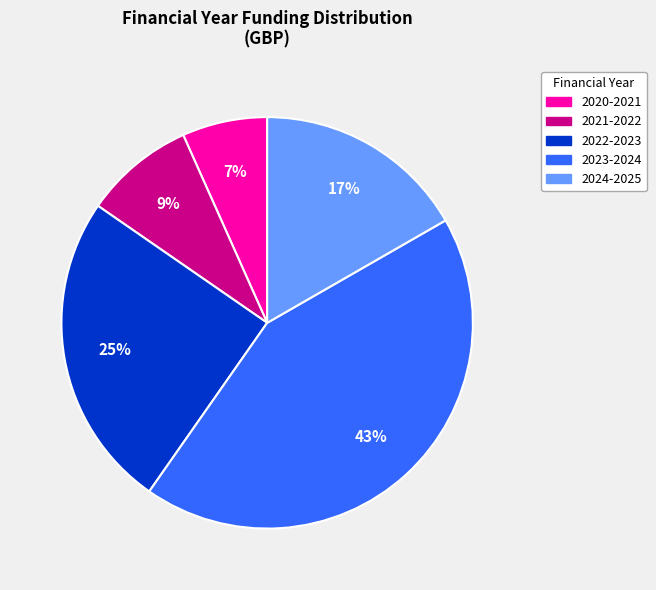

Is 2023-2024 the majority of the pie?

No